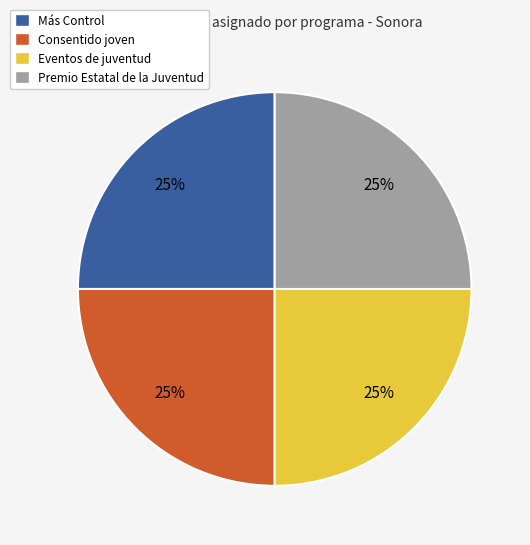

What percentage is the Más Control slice, to the nearest percent?

25%